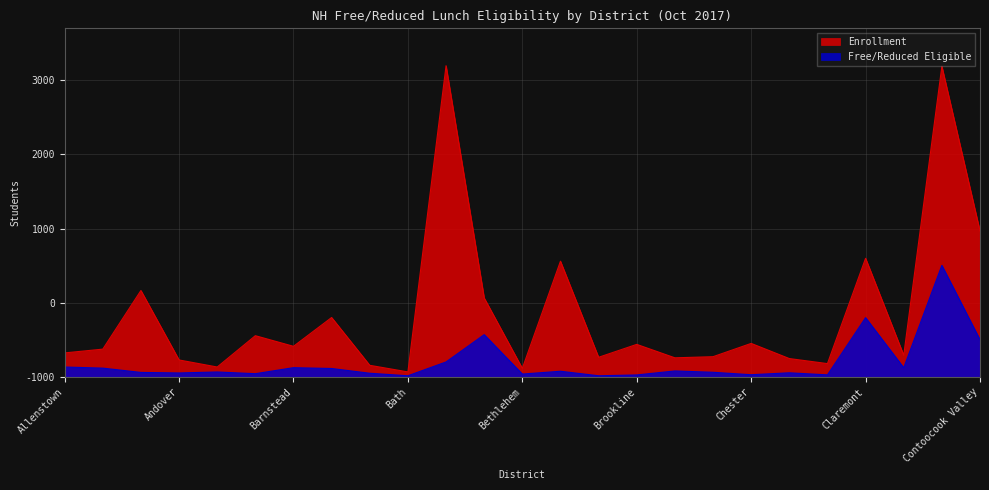

Where is the first local minimum for Enrollment?

Ashland